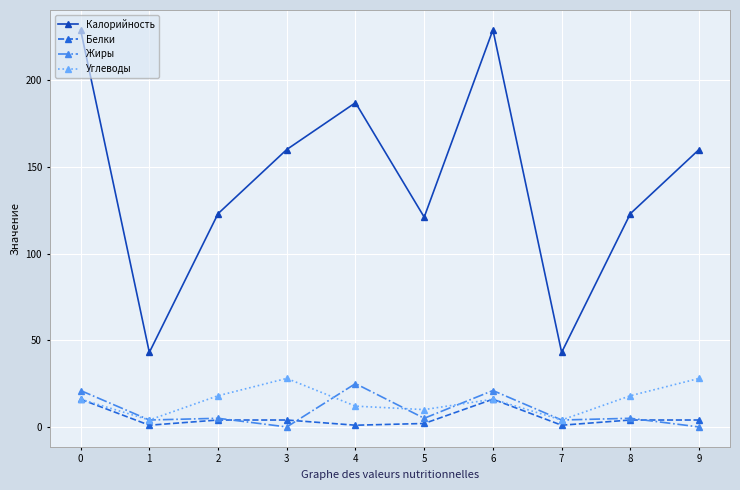

How many interior local valleys does the Углеводы series have?

3